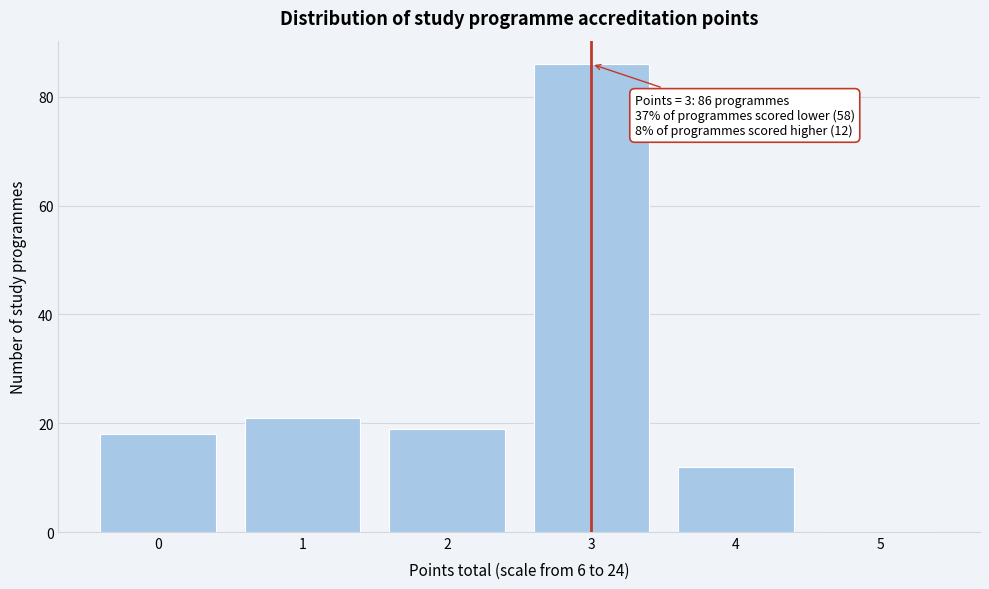

Reading left to right, extract all data points from this chart.

0=18	1=21	2=19	3=86	4=12	5=0